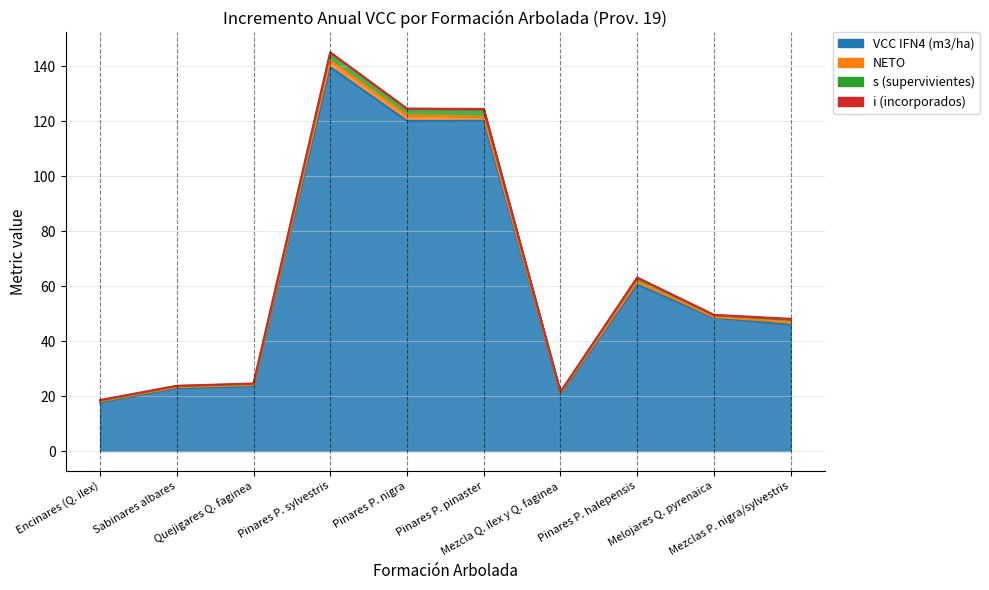

How many data points in VCC IFN4 (m3/ha) are less than 48?

5